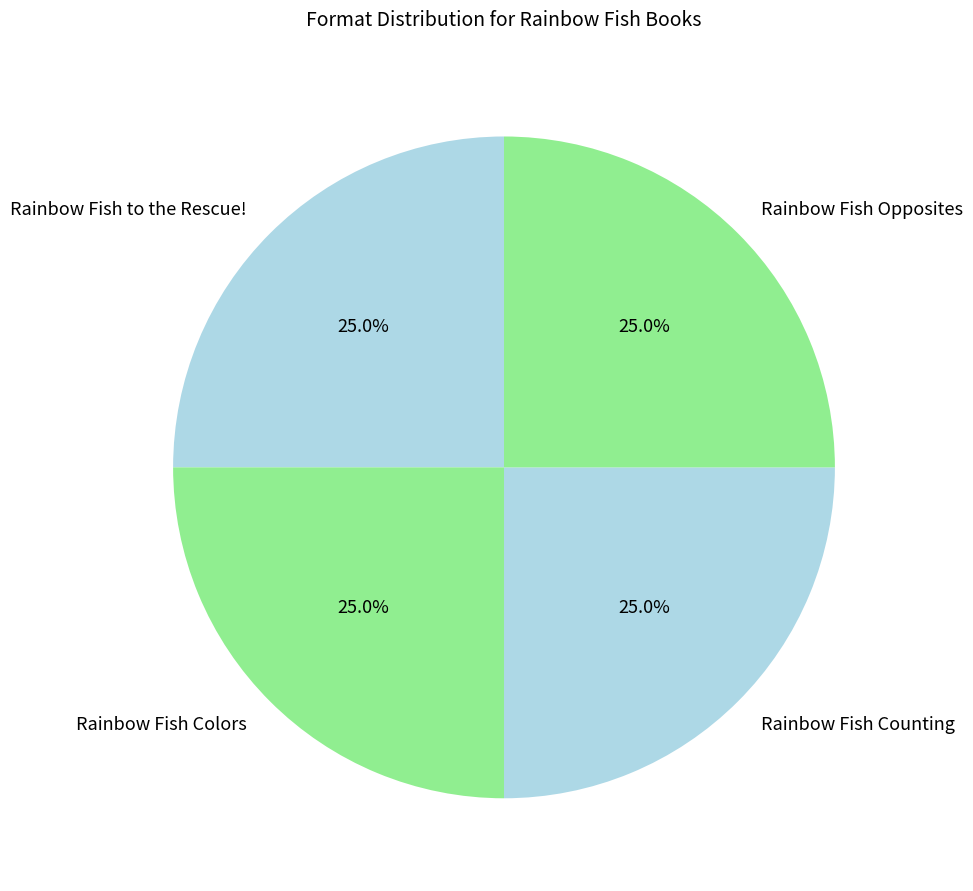

Is there a majority slice in this chart?

No